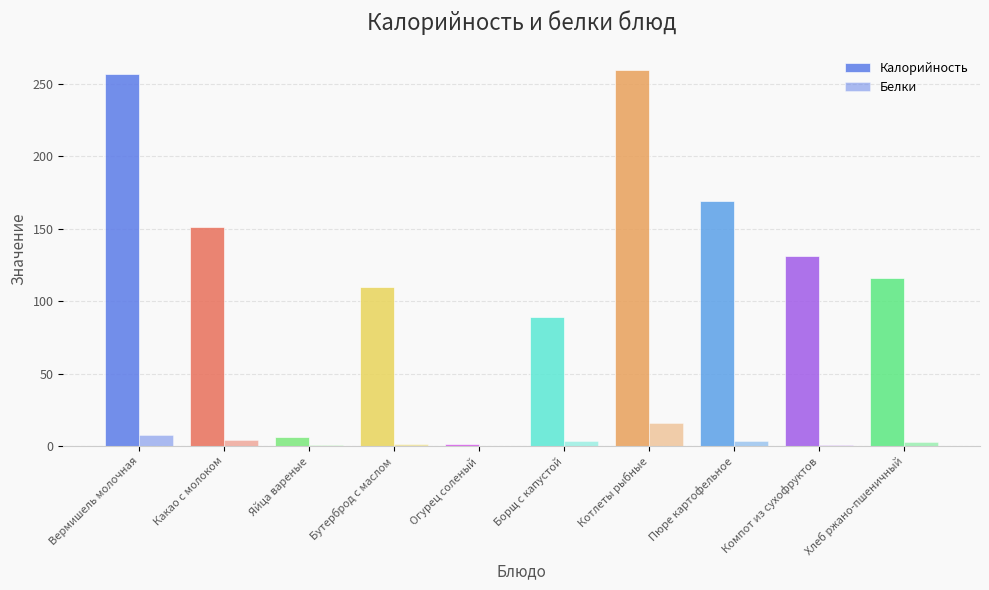

How many data points does each series have?

10